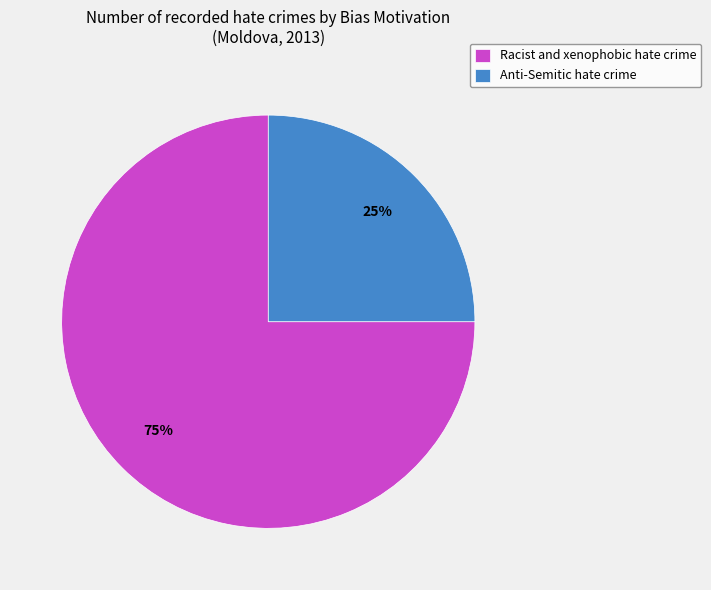

To the nearest percent, what portion does Racist and xenophobic hate crime represent?

75%